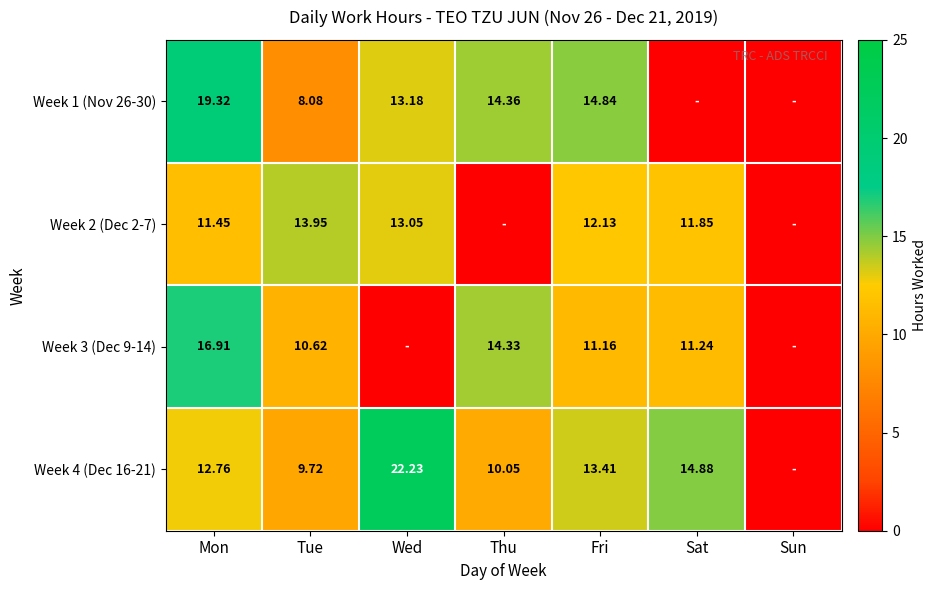

Is the value of Week 3 (Dec 9-14) at Thu greater than the value of Week 1 (Nov 26-30) at Mon?

No